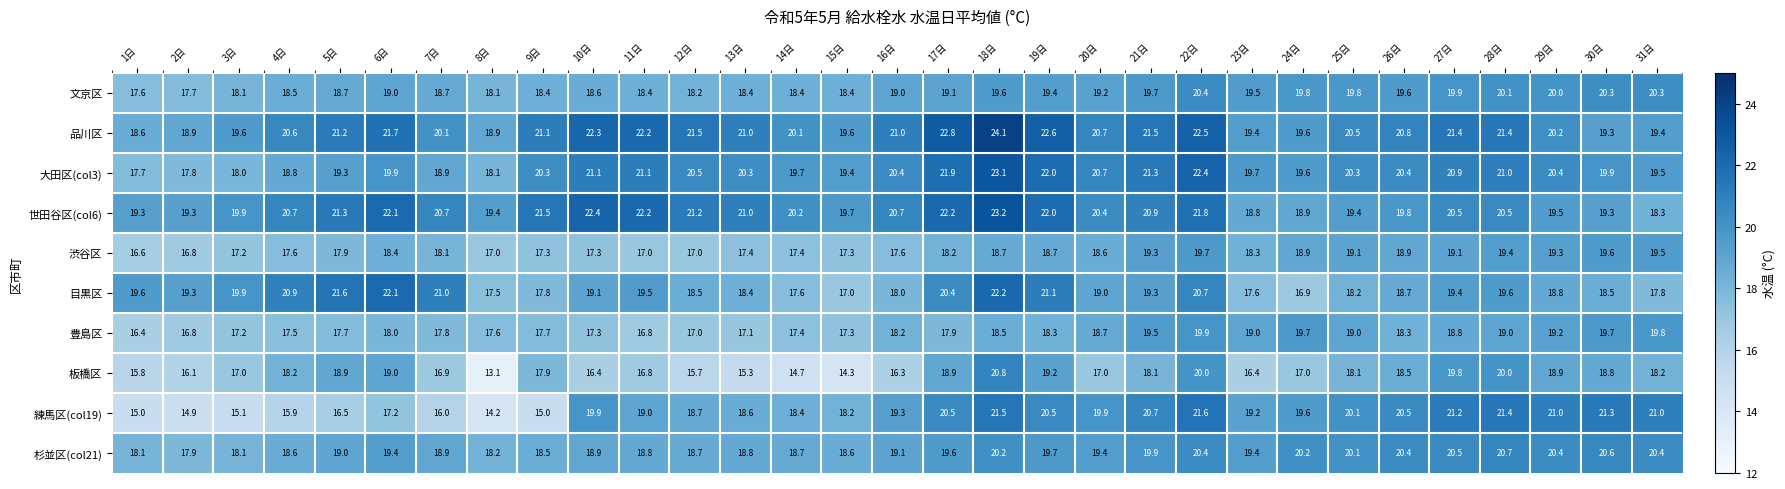

What is the maximum value shown in the chart?

24.1